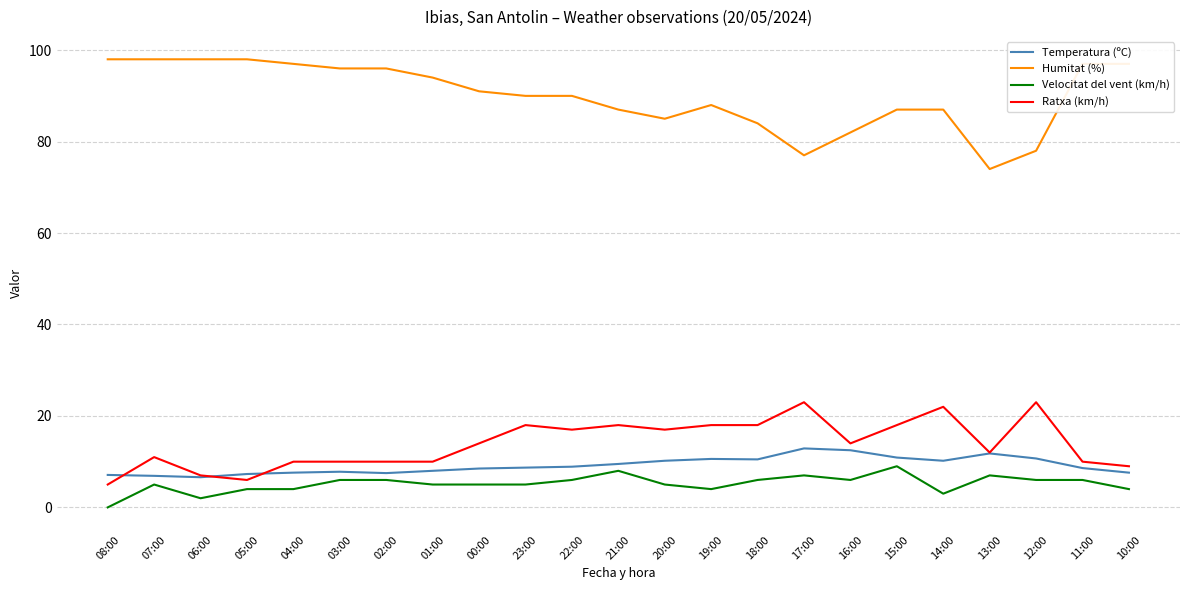

True or false: Velocitat del vent (km/h) and Ratxa (km/h) cross at least once.

False